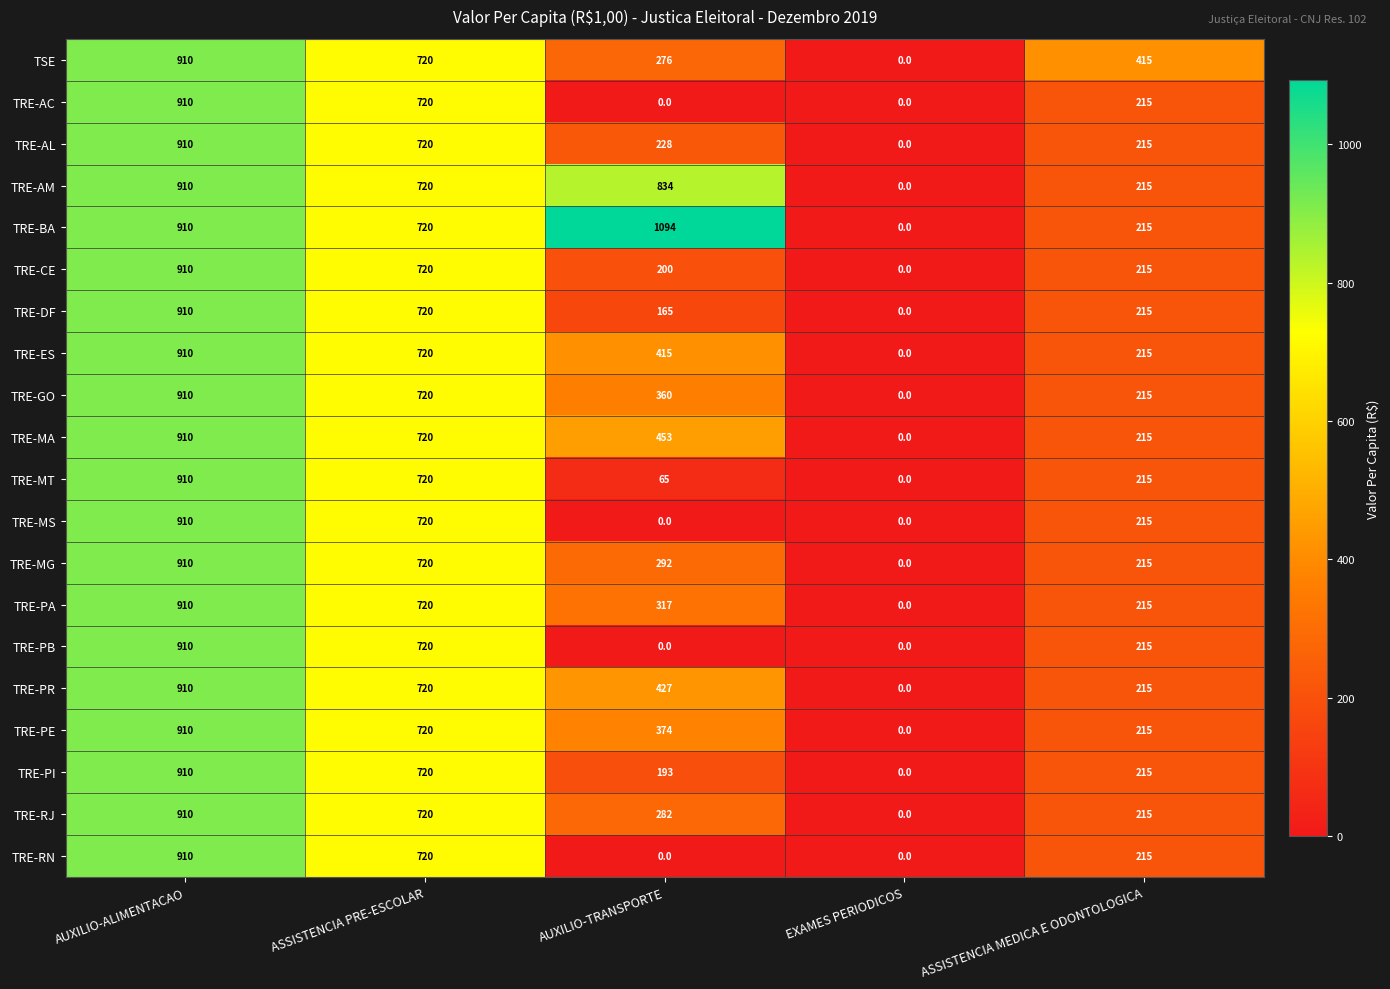

What is the total value across all series at ASSISTENCIA MEDICA E ODONTOLOGICA?

4500